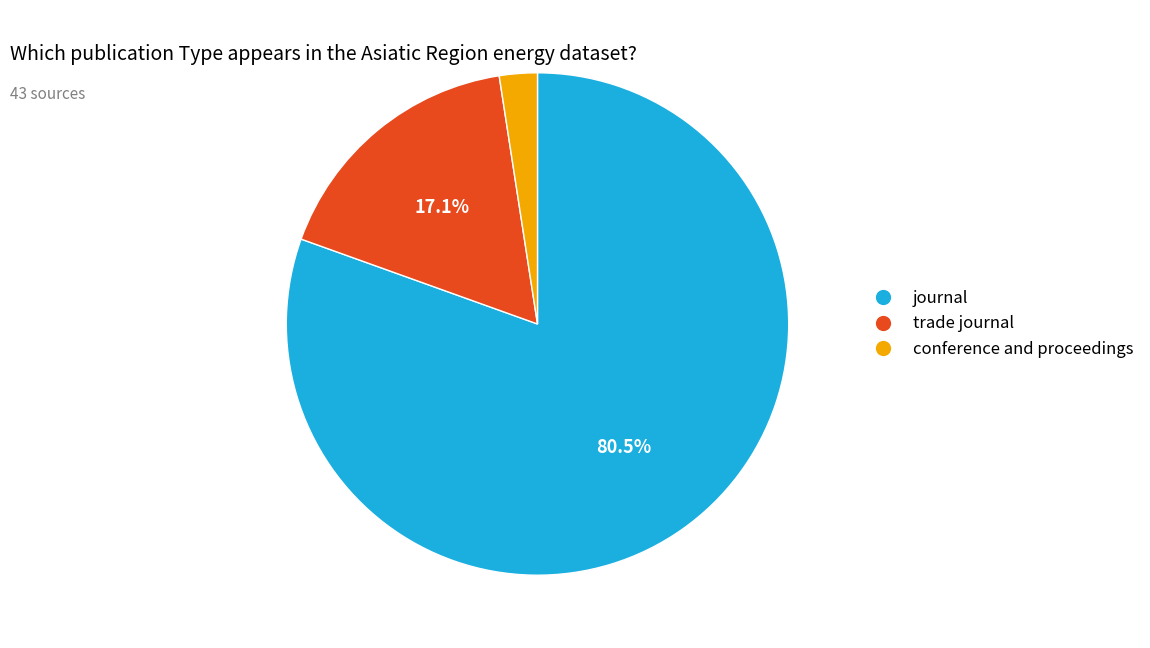

To the nearest percent, what percentage of the pie is conference and proceedings?

2%